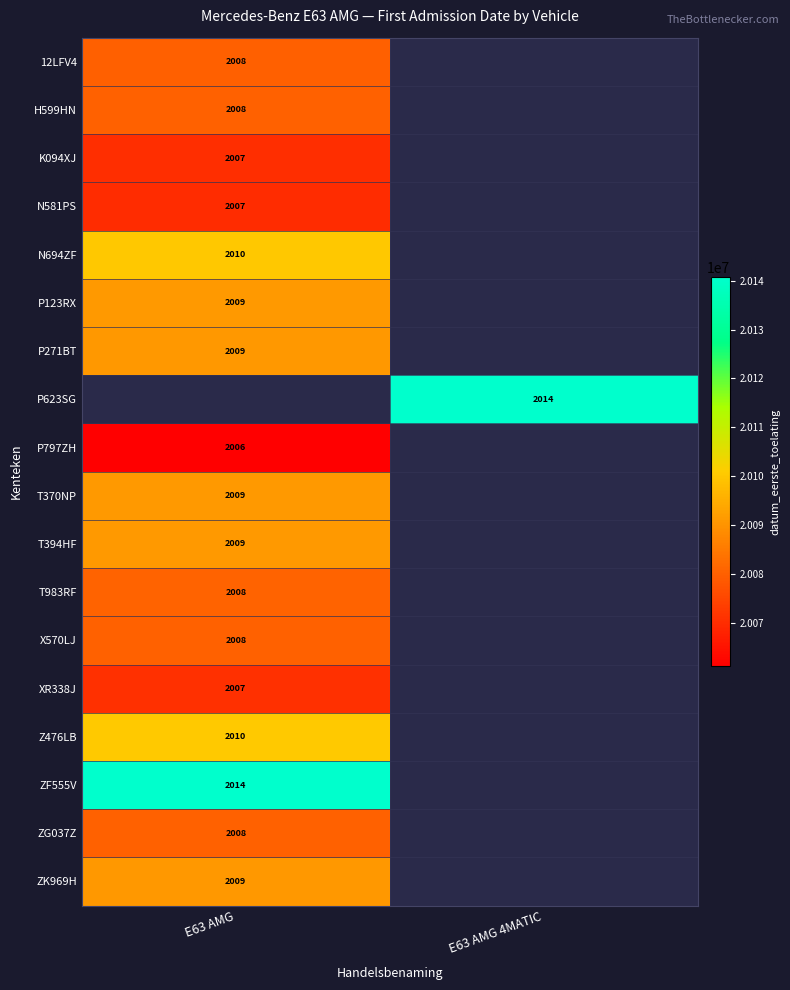

Is it true that P797ZH equals 3274 at E63 AMG?

False